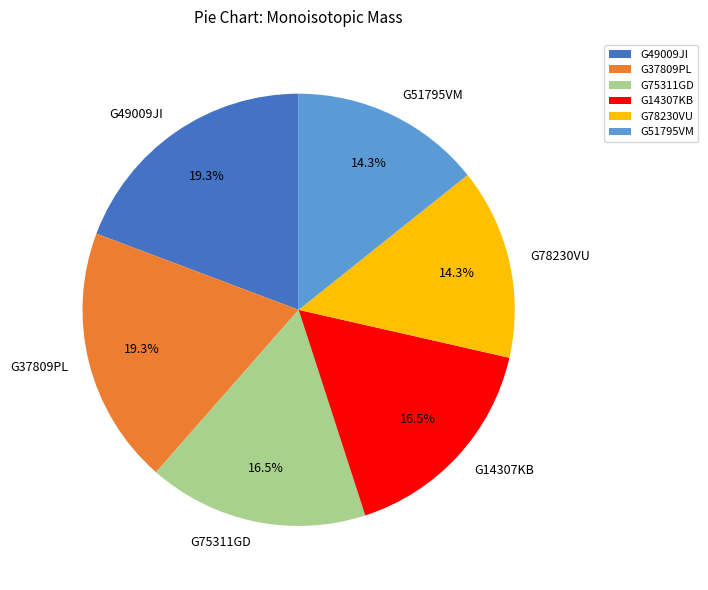

What percentage is the G51795VM slice, to the nearest percent?

14%